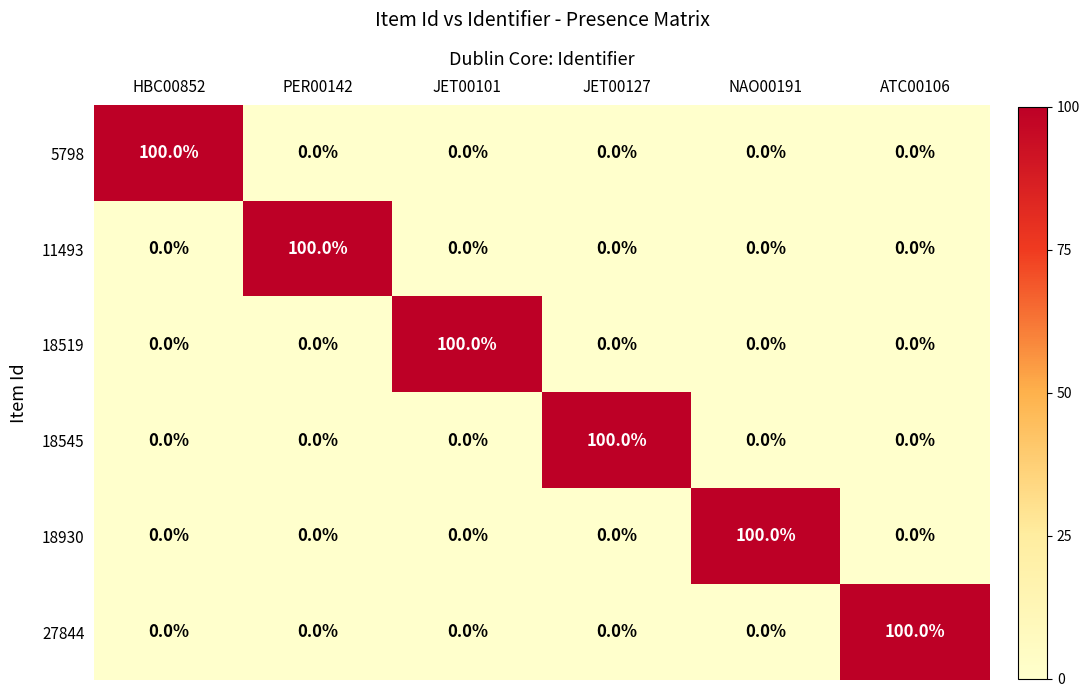

The value of 27844 at HBC00852 is -45. True or false?

False